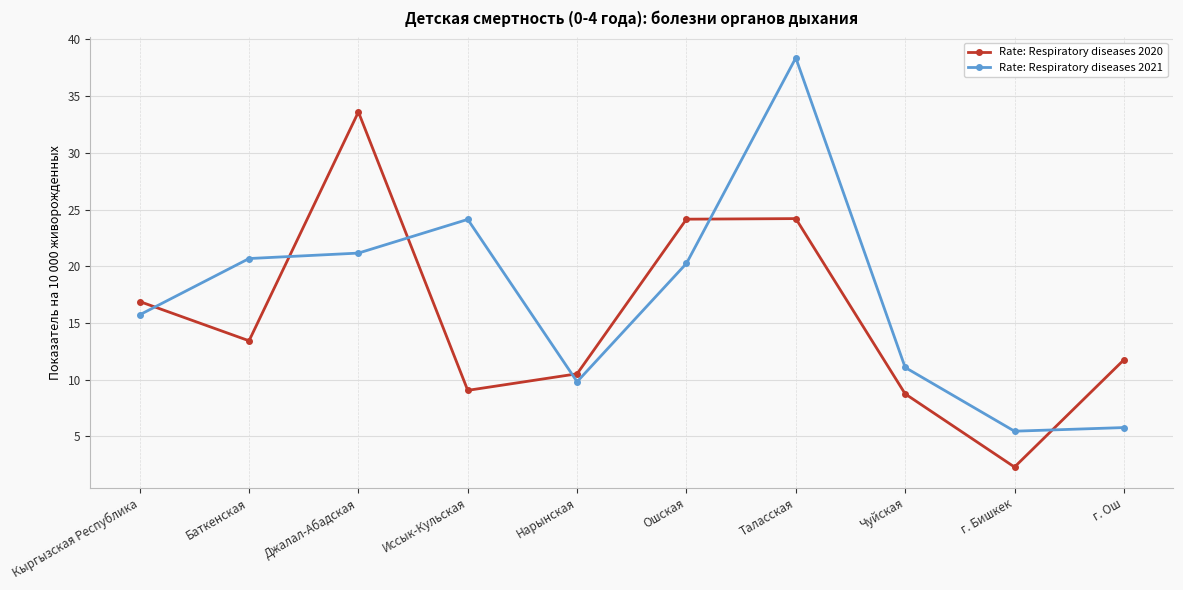

What is the label of the 1st point from the left?

Кыргызская Республика